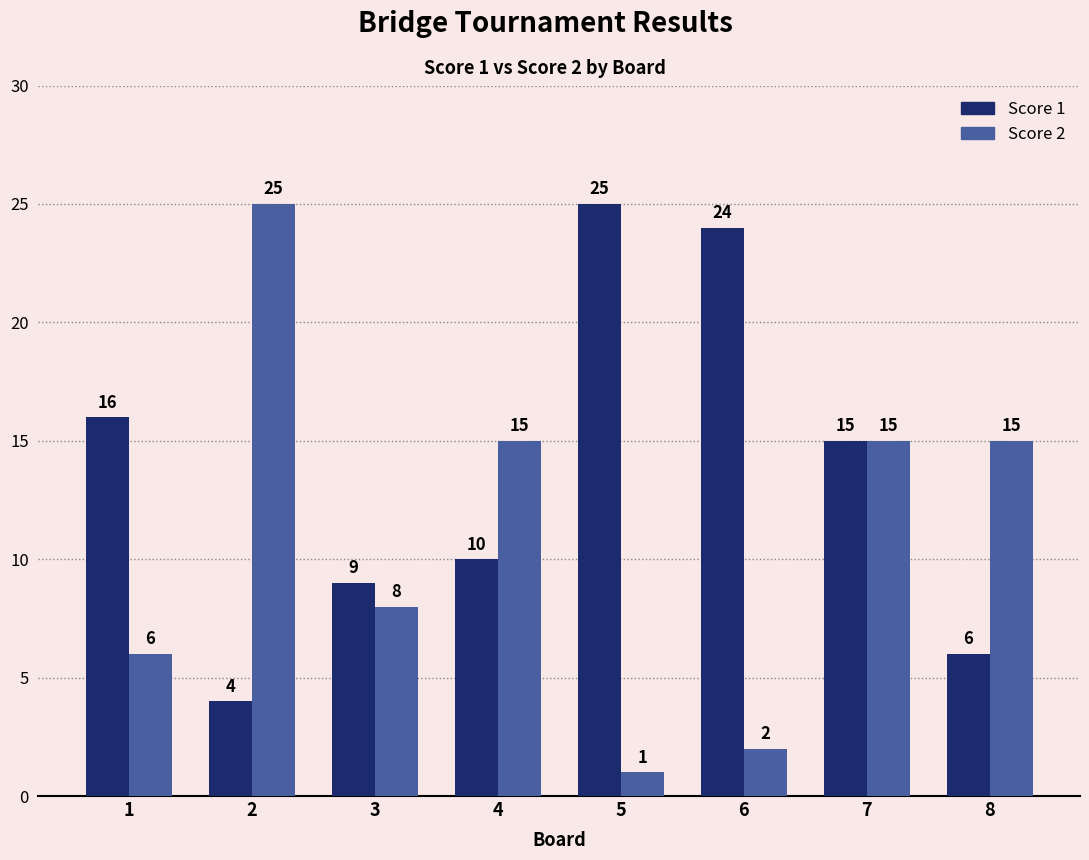

At which label is Score 1 closest to 14?

7